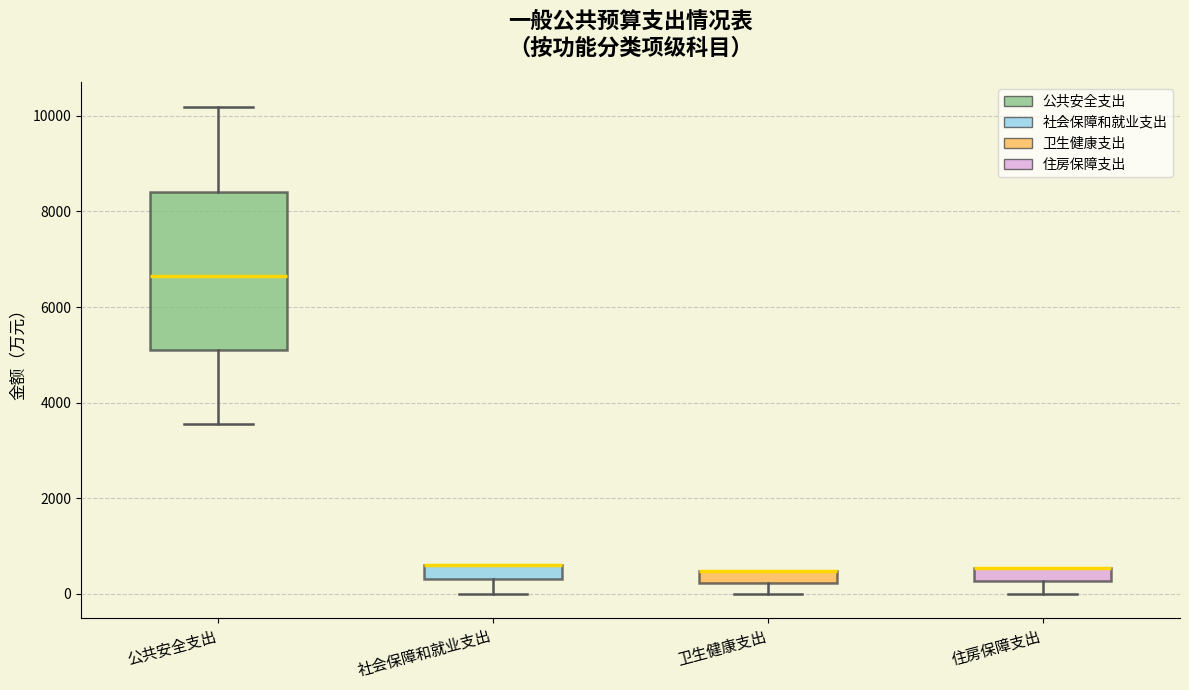

Comparing the boxes themselves (not the whiskers), which one is the tallest?

公共安全支出